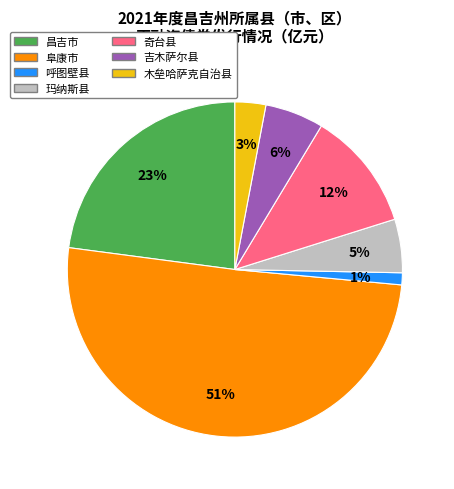

Which has a higher value, 奇台县 or 阜康市?

阜康市